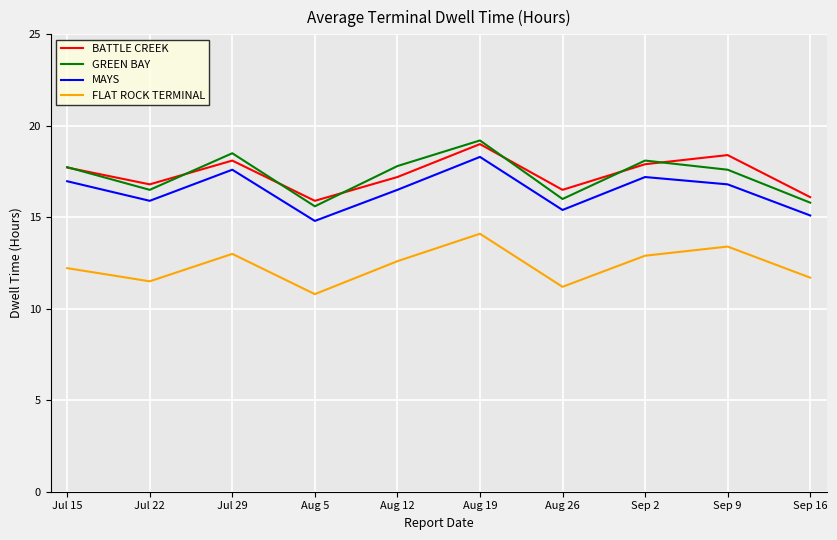

What position from the right is Aug 12?

6